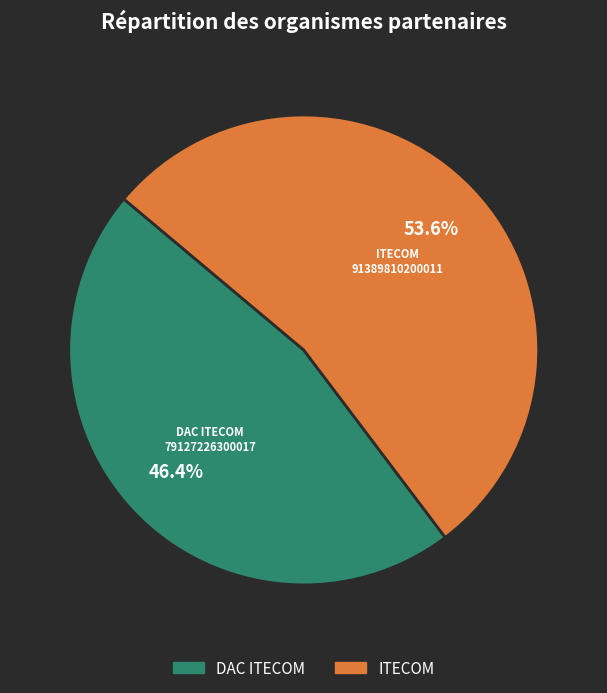

To the nearest percent, what portion does DAC ITECOM represent?

46%